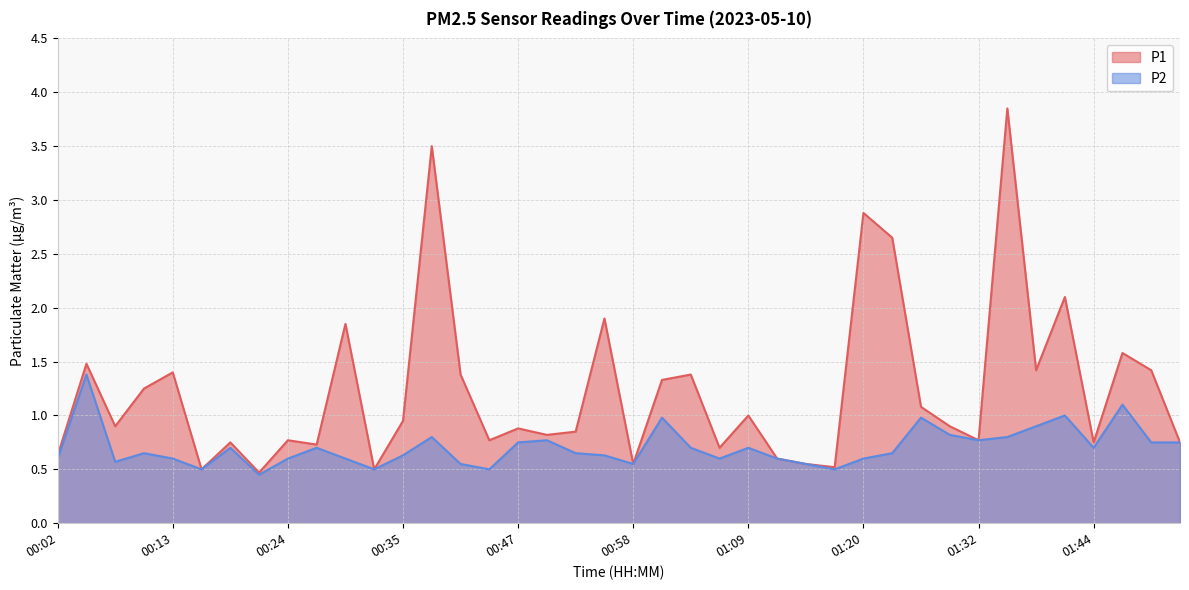

How many interior local peaks does the P2 series have?

11